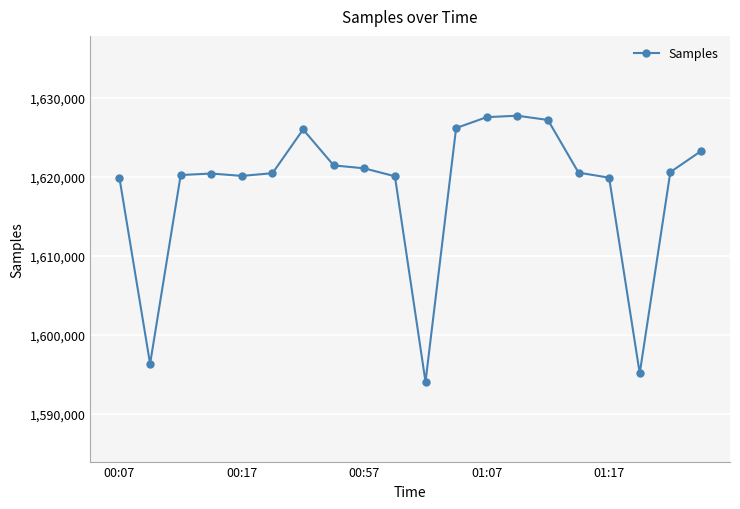

What is the value of the 19th point from the left?

1620586